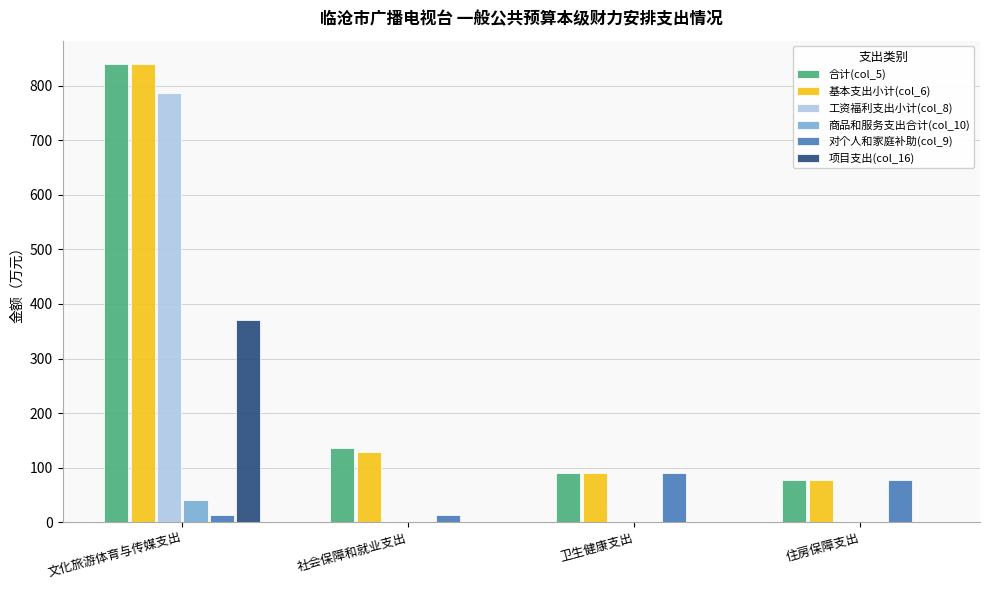

The value of 合计(col_5) at 社会保障和就业支出 is 135.0. True or false?

True